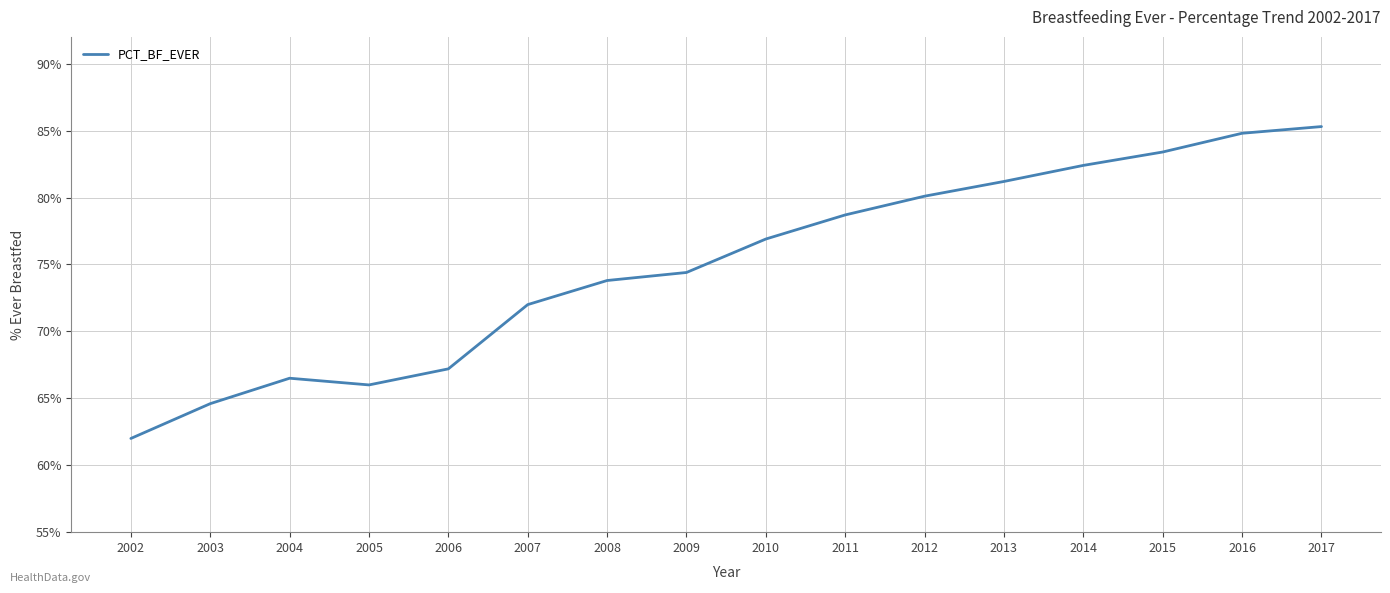

Which label corresponds to the smallest value in the chart?

2002